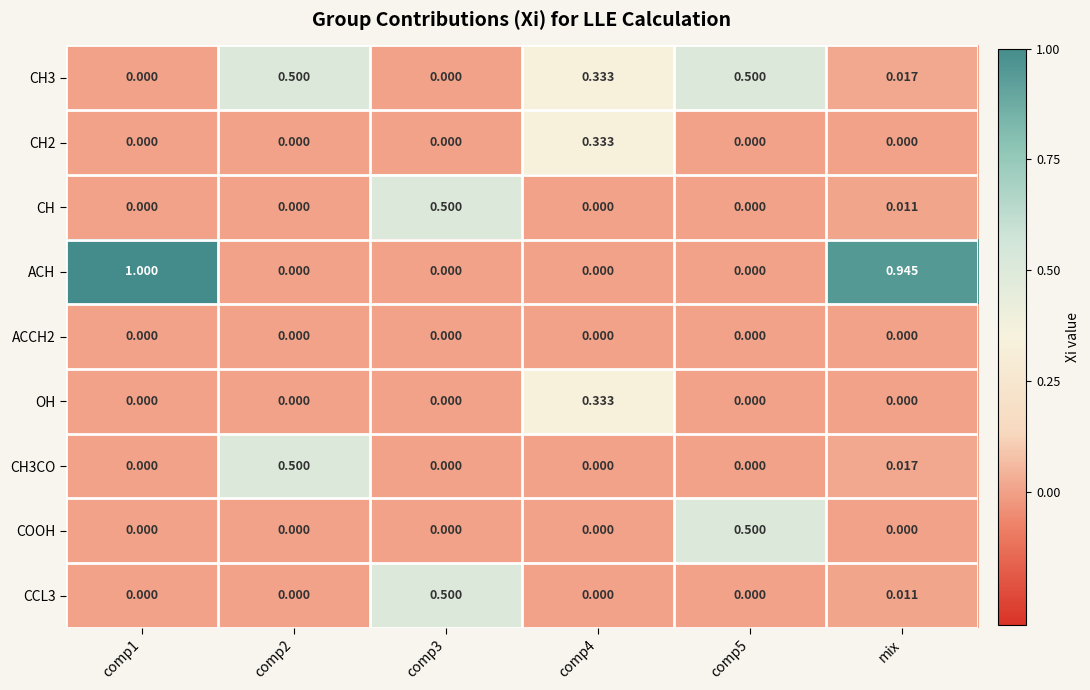

Which series has the largest total across all categories?

ACH